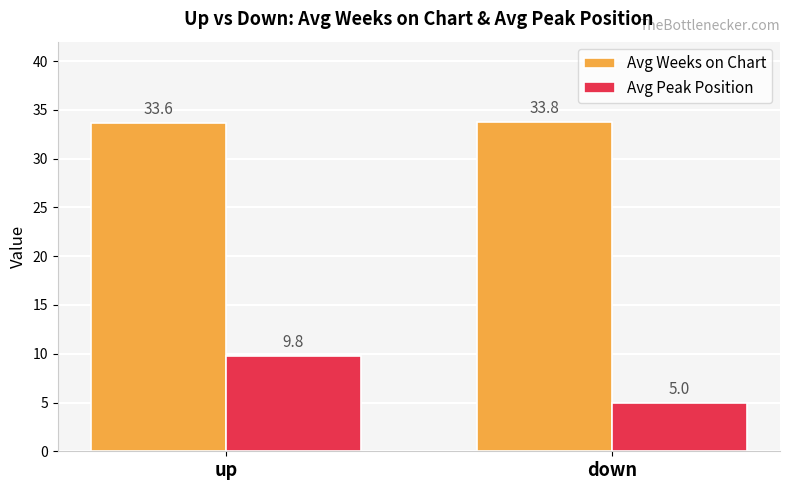

What are all the series names shown in the legend?

Avg Weeks on Chart, Avg Peak Position